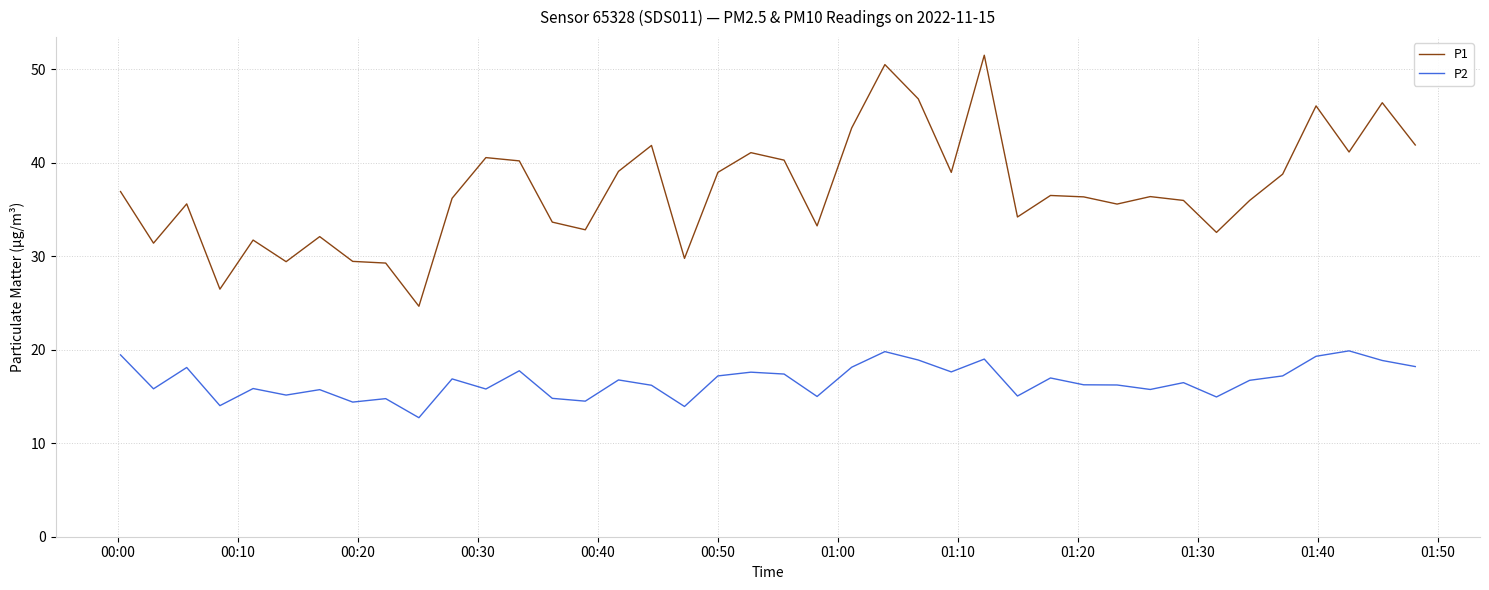

What is the minimum value for P2?

12.7